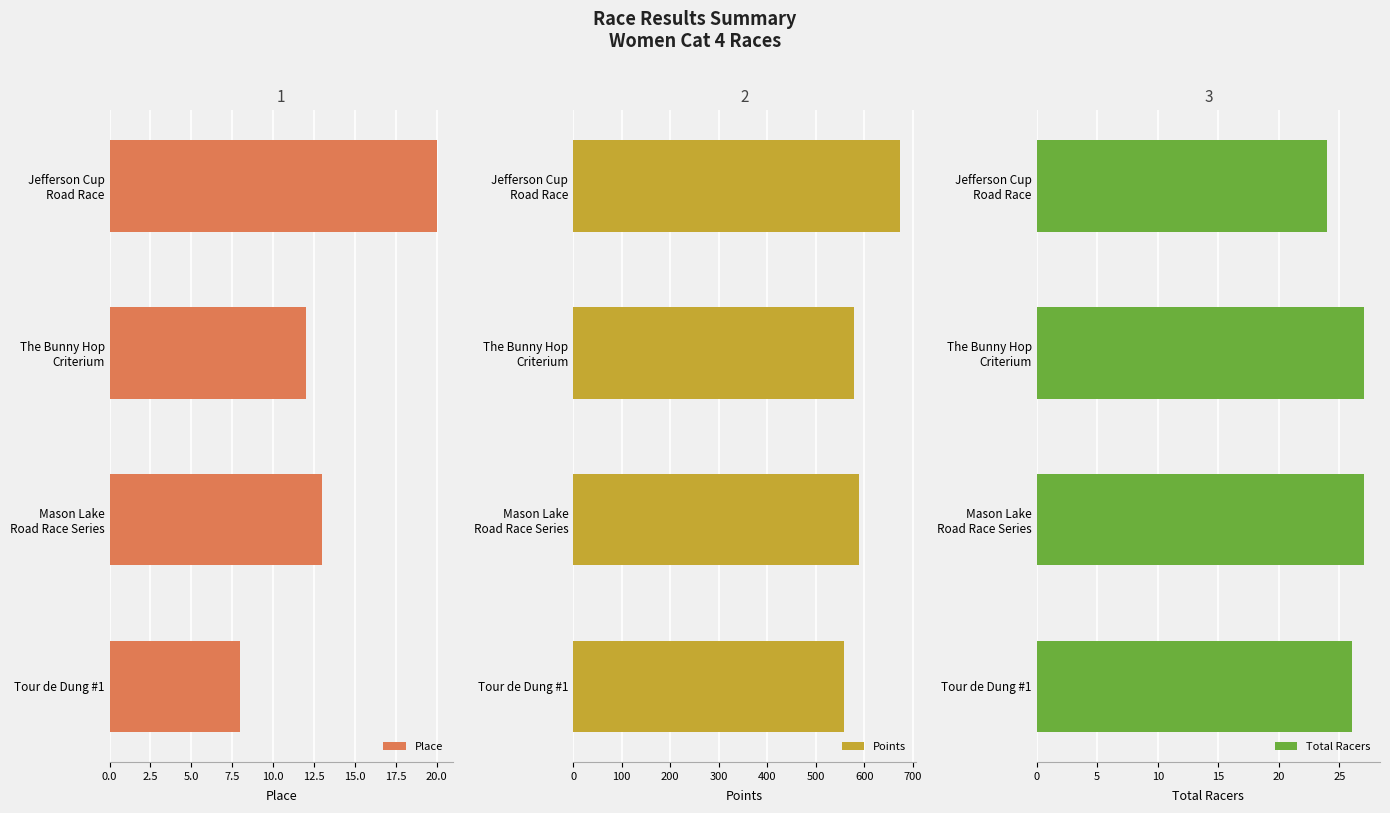

The value of Place at Tour de Dung #1 is 5. True or false?

False